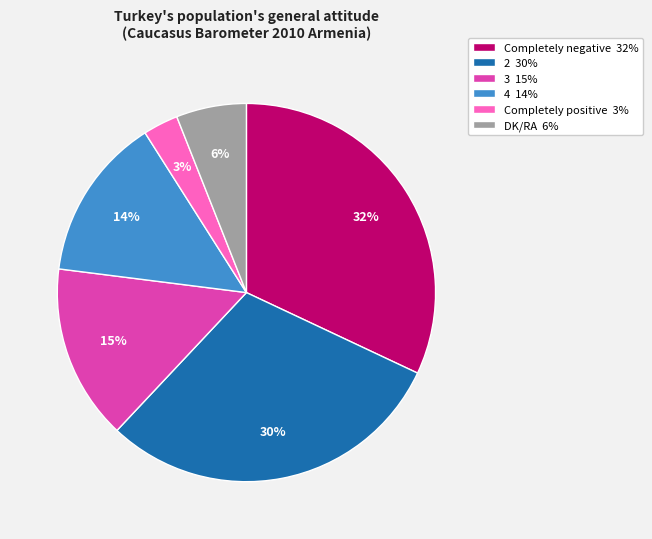

What is the smallest slice in the pie chart?

Completely positive